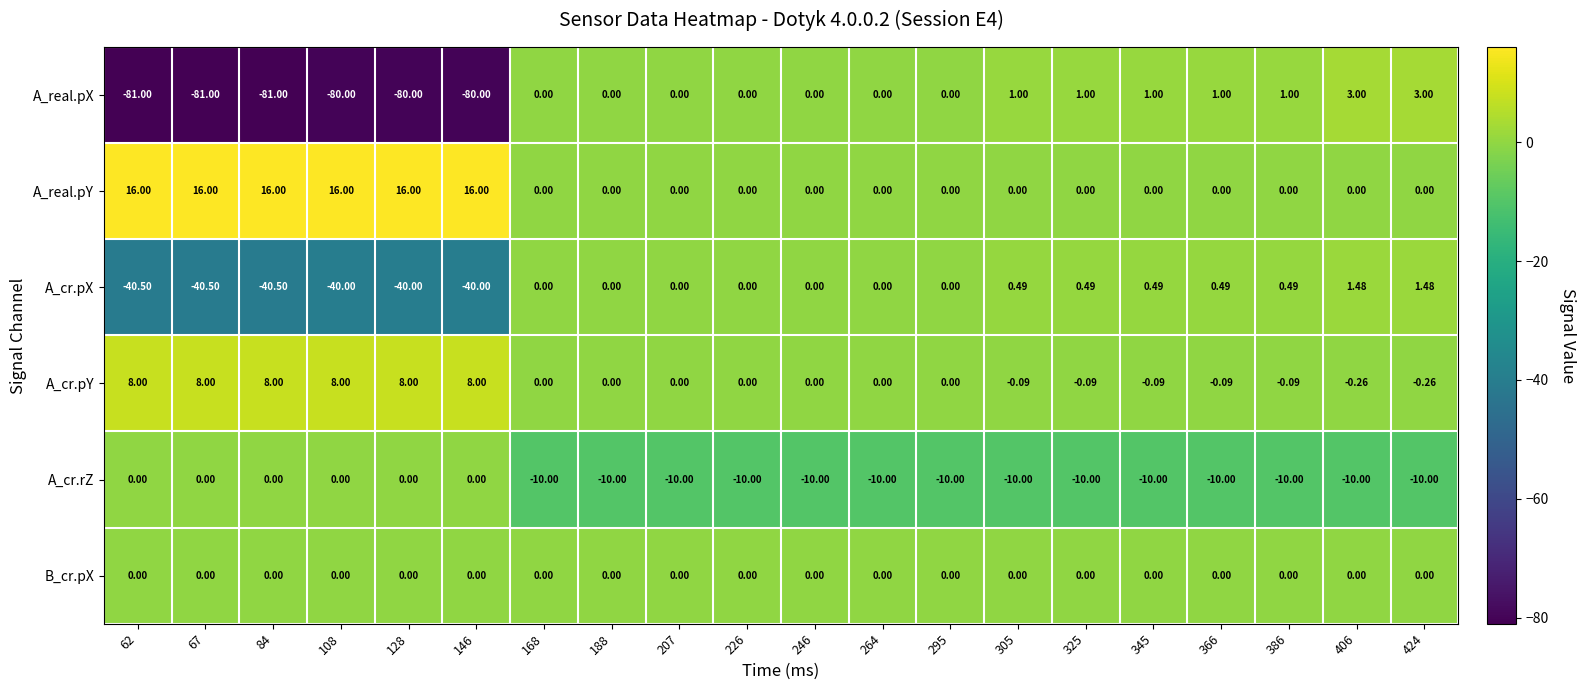

Count the number of data series in this chart.

6